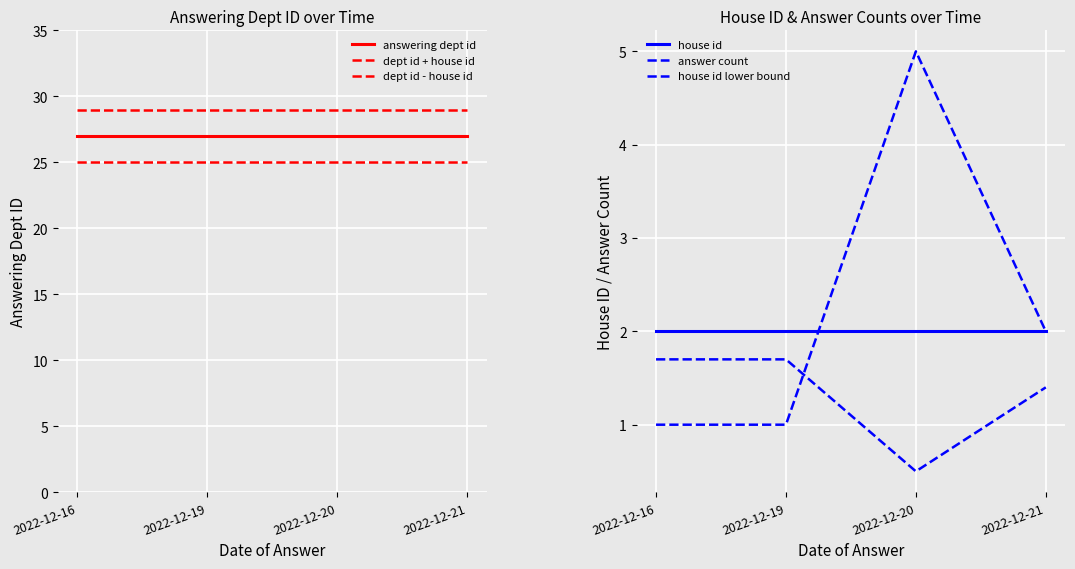

True or false: dept id + house id and dept id - house id intersect in this chart.

False